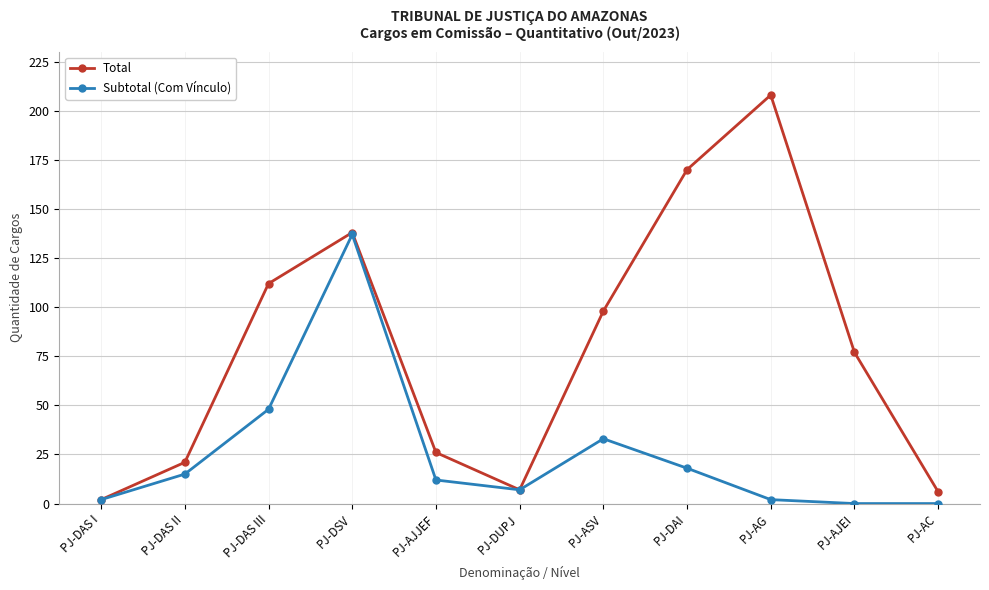

Reading left to right, what are all the values shown in this chart?

Total: 2	21	112	138	26	7	98	170	208	77	6
Subtotal (Com Vínculo): 2	15	48	137	12	7	33	18	2	0	0